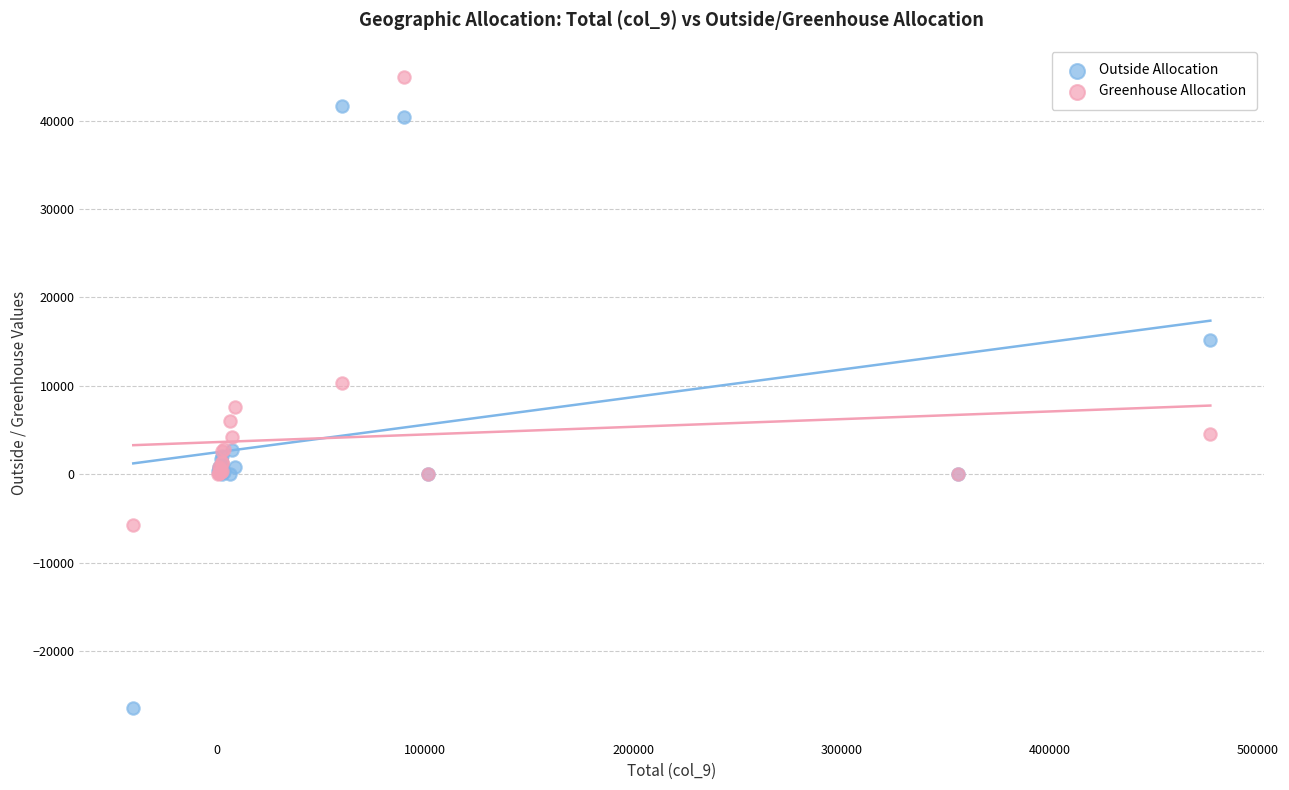

Which series has the largest Y range (max minus min)?

Outside Allocation